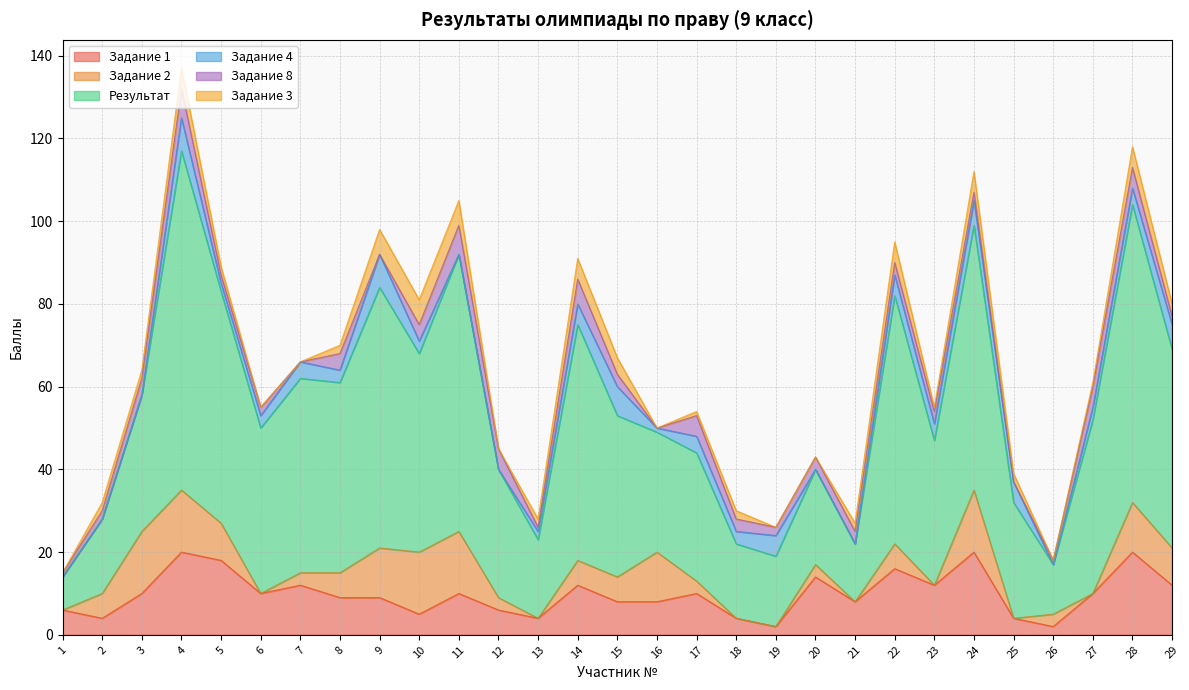

List the labels in order of Результат value, largest first.

4, 28, 11, 24, 9, 22, 14, 5, 10, 29, 7, 8, 27, 6, 15, 23, 3, 12, 17, 16, 25, 20, 13, 2, 18, 19, 21, 26, 1